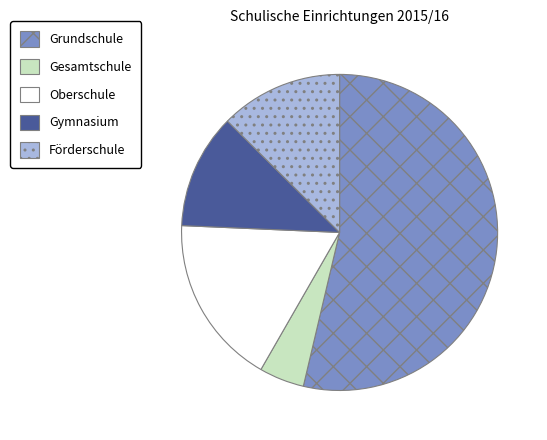

Is it true that Grundschule is 43% of the pie?

False